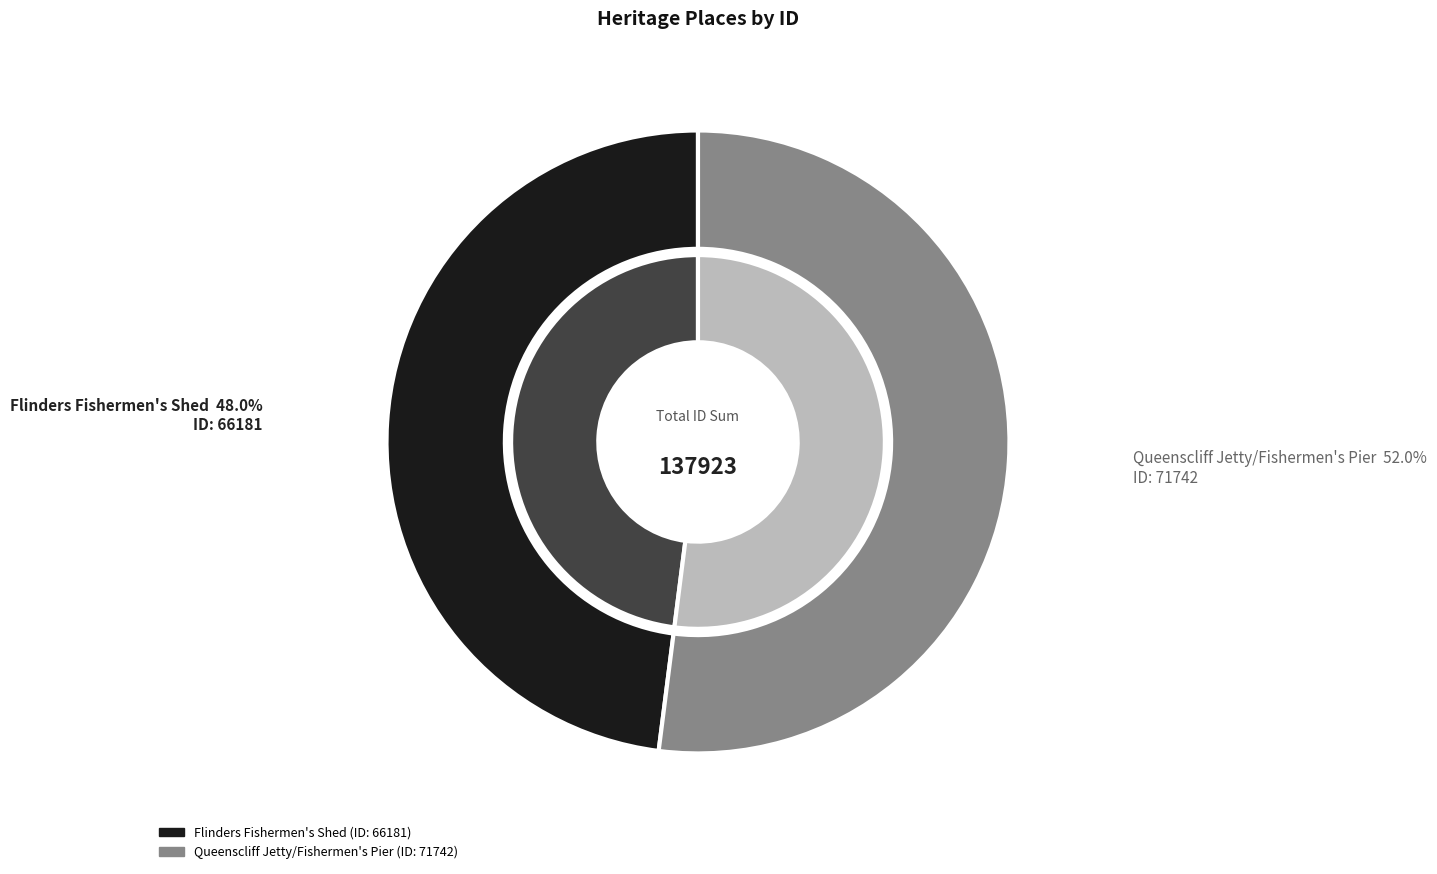

To the nearest percent, what is the average slice percentage?

50%